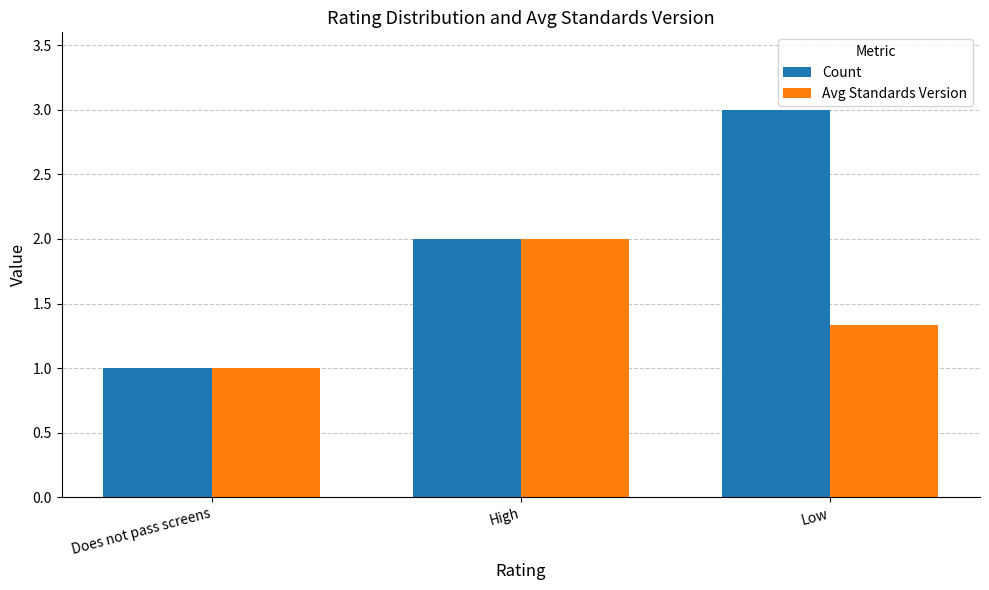

What is the approximate value of Avg Standards Version at Low?

1.3